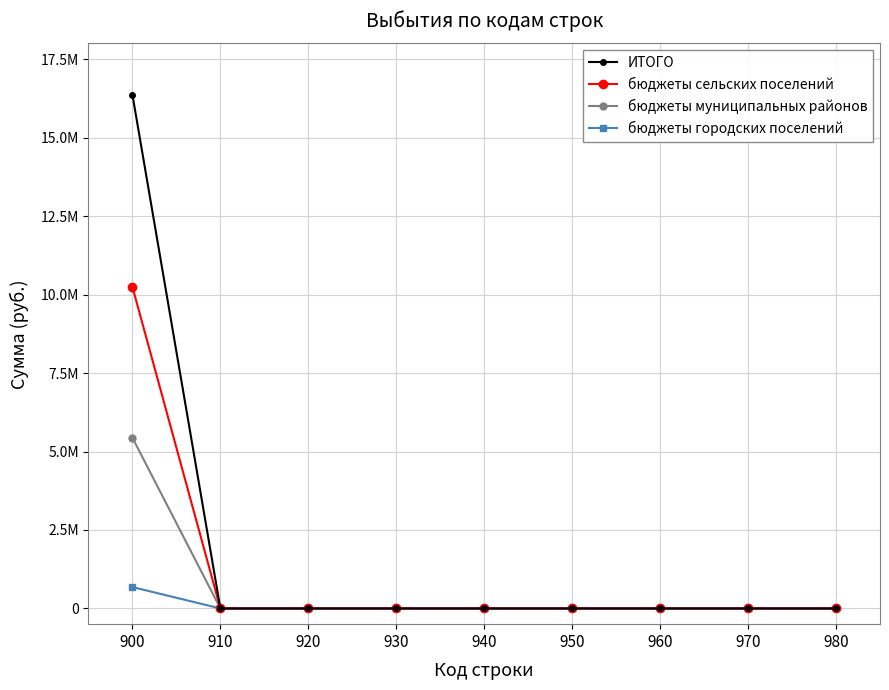

Between 930 and 940, which is larger?

930